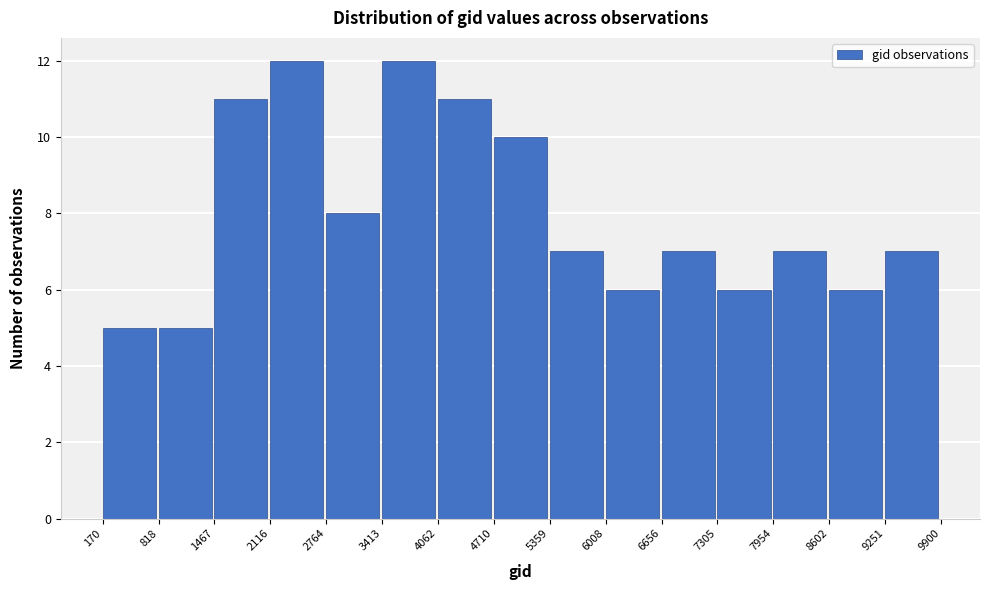

Reading left to right, list every bar in this chart as the range it spans on the x-axis followed by its height. The values are not printed on the chart, so give them approximately, as read against the axis.

170 to 818: 5
818 to 1467: 5
1467 to 2116: 11
2116 to 2764: 12
2764 to 3413: 8
3413 to 4062: 12
4062 to 4710: 11
4710 to 5359: 10
5359 to 6008: 7
6008 to 6656: 6
6656 to 7305: 7
7305 to 7954: 6
7954 to 8602: 7
8602 to 9251: 6
9251 to 9900: 7